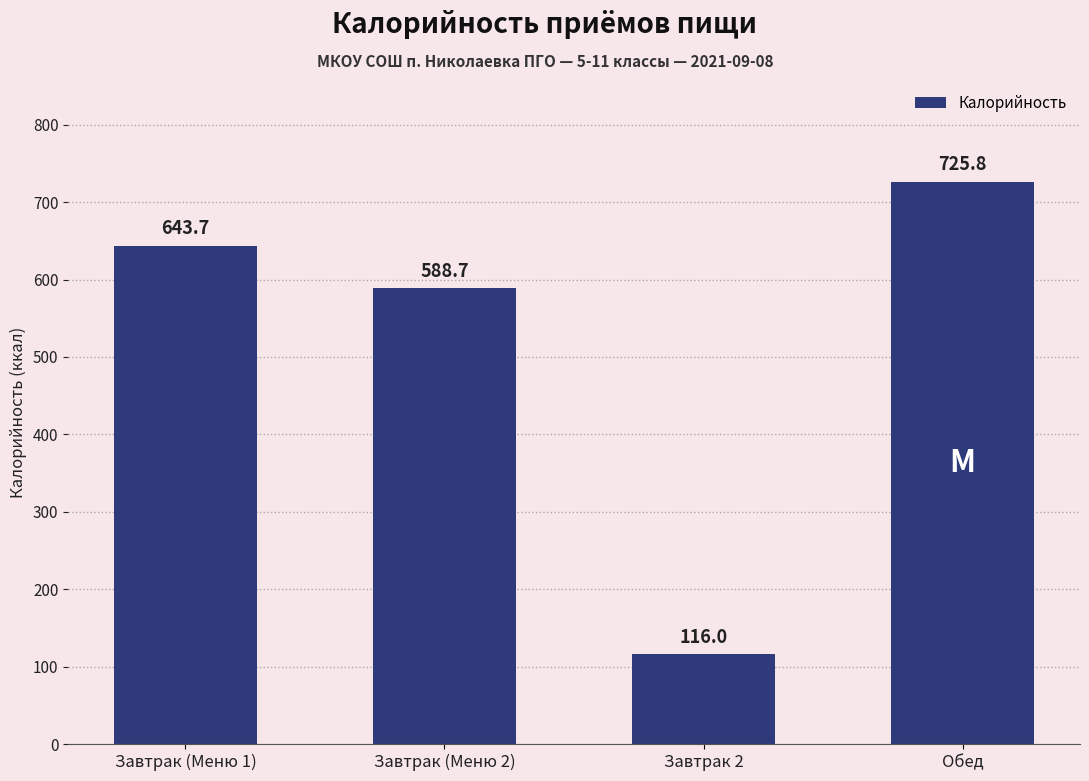

What is the ratio of the value at Завтрак (Меню 2) to the value at Завтрак 2?

5.1